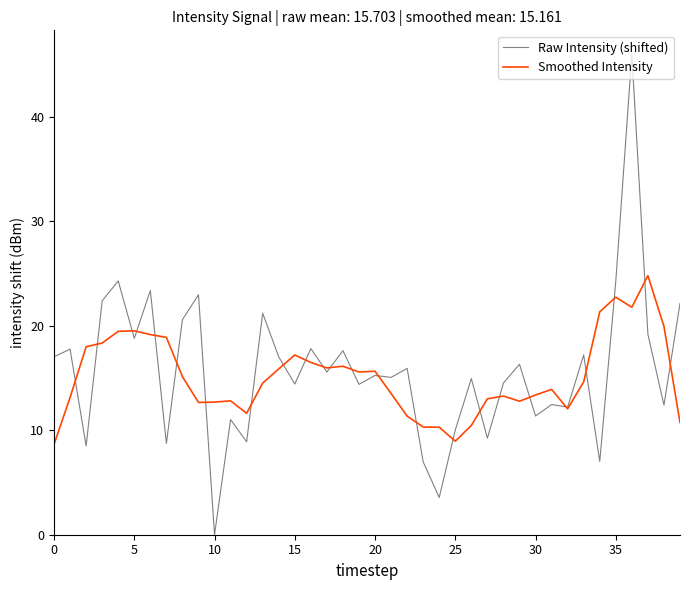

Which series has the widest spread of values?

Raw Intensity (shifted)